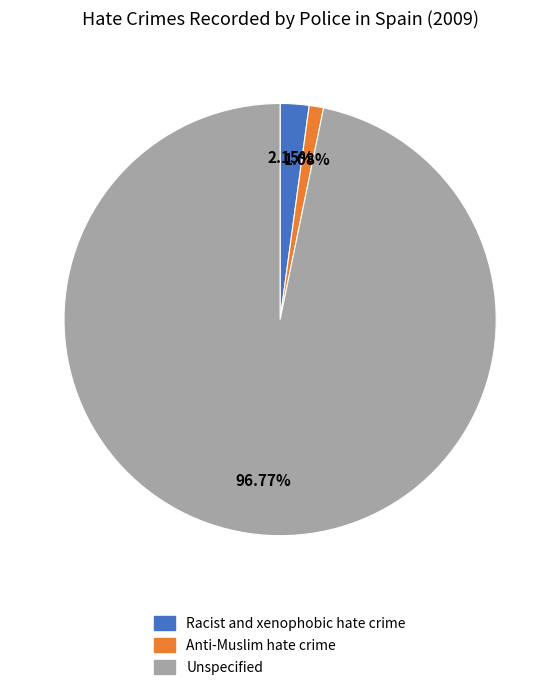

Is there any slice that represents more than half of the pie?

Yes